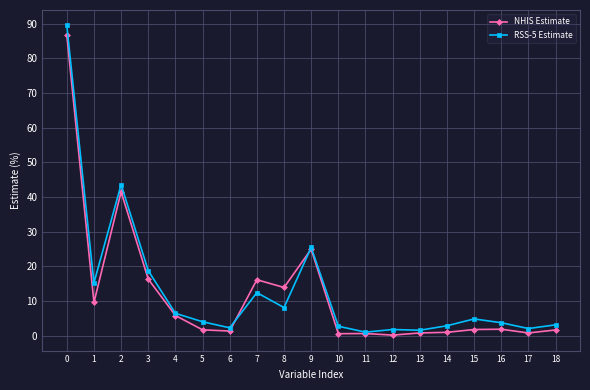

Between 12 and 14, which series saw the biggest shift?

RSS-5 Estimate